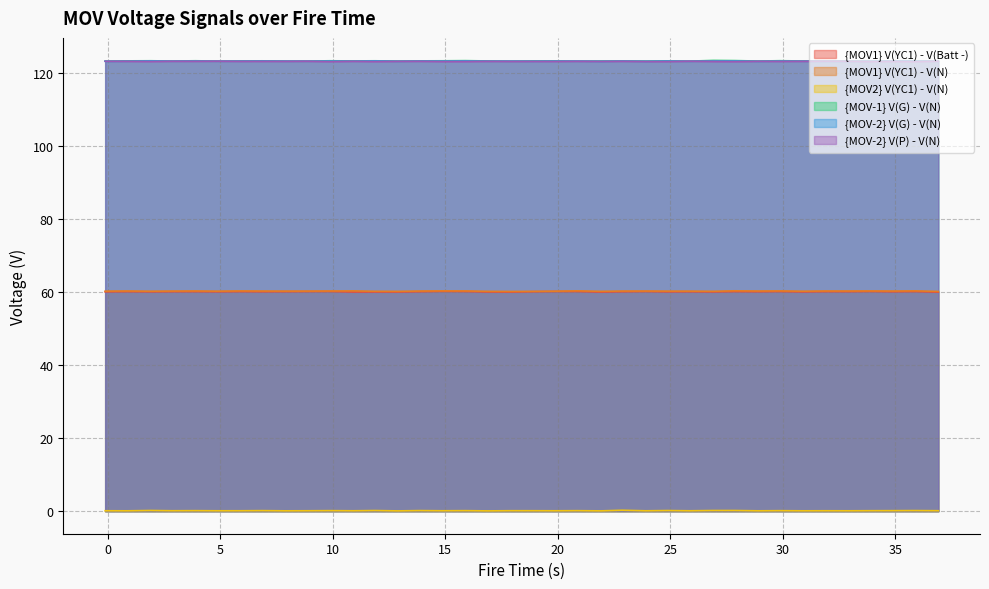

What is the highest value of the {MOV-2} V(P) - V(N) series?

123.2